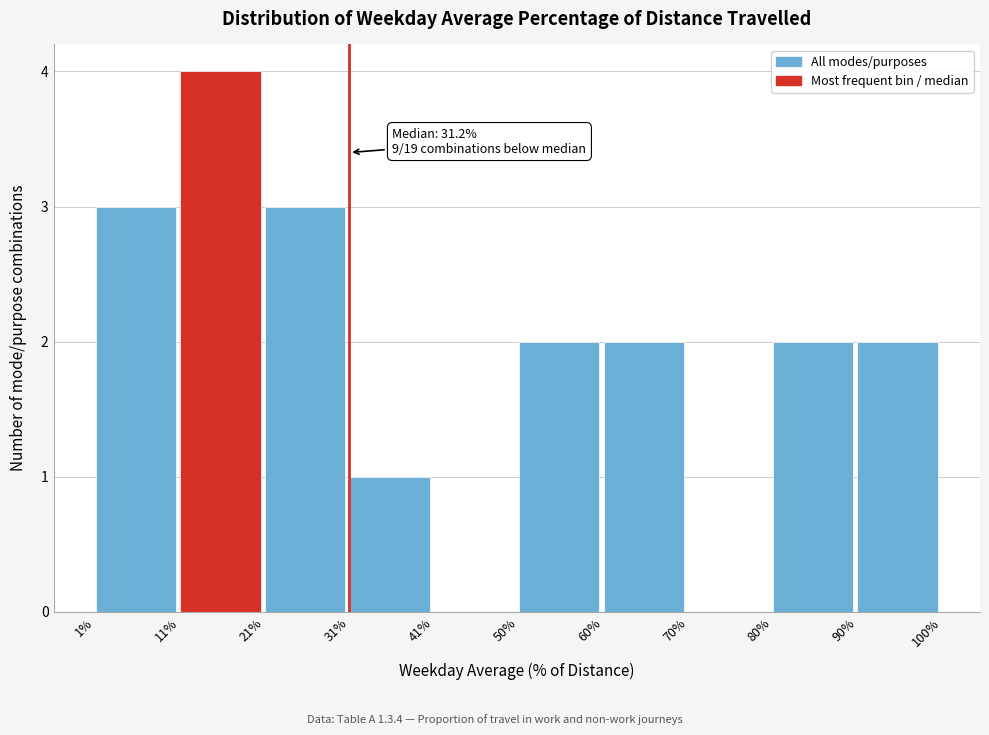

Over which range of the x-axis is the bar tallest?

11% to 21%